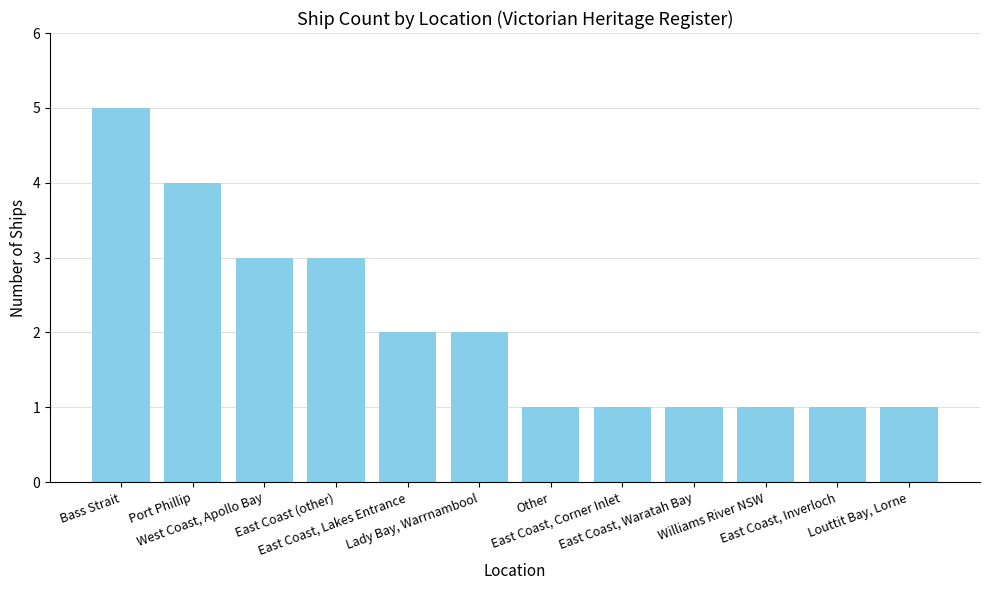

How many values are below 2?

6